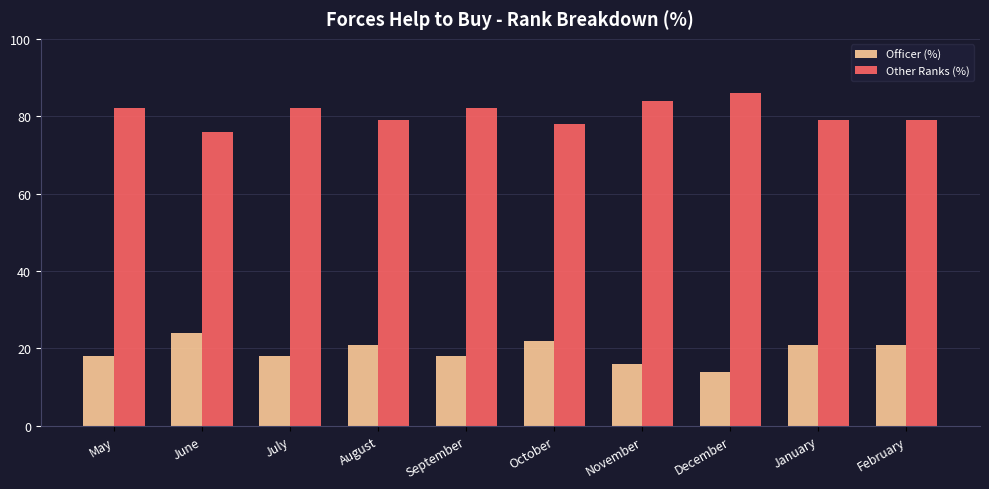

What position from the left is February?

10